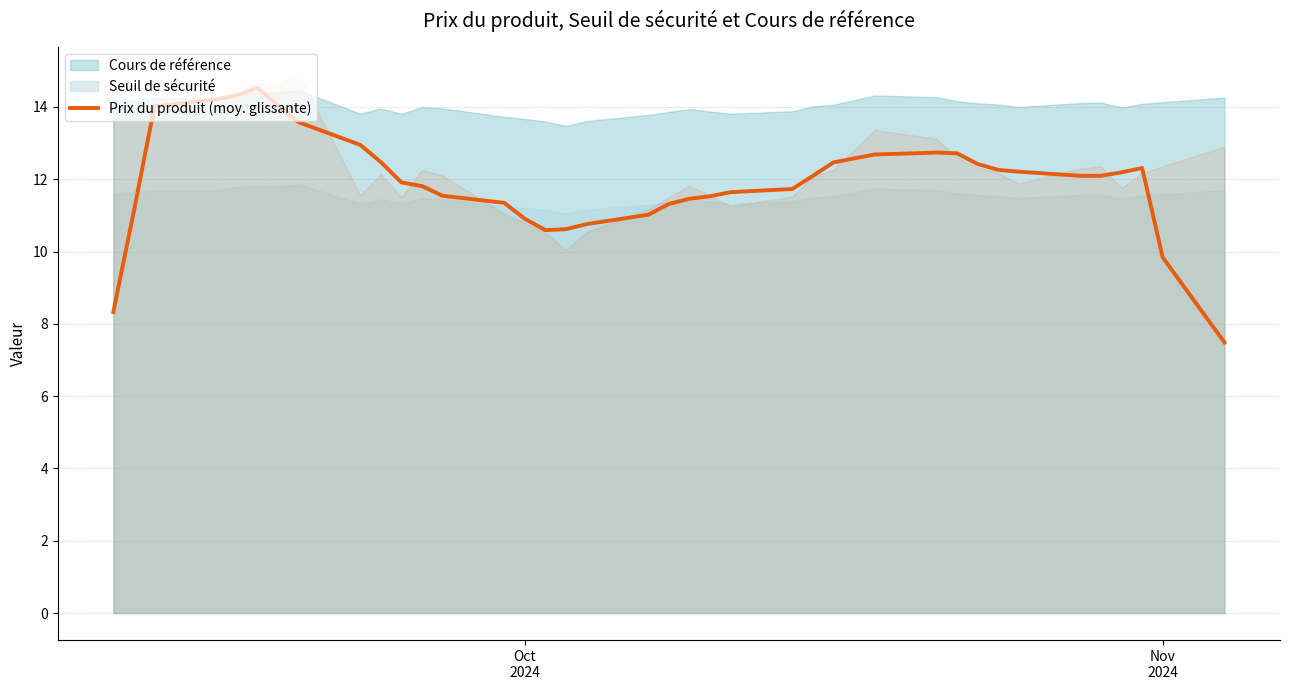

What is the minimum value for Prix du produit (moy. glissante)?

7.5